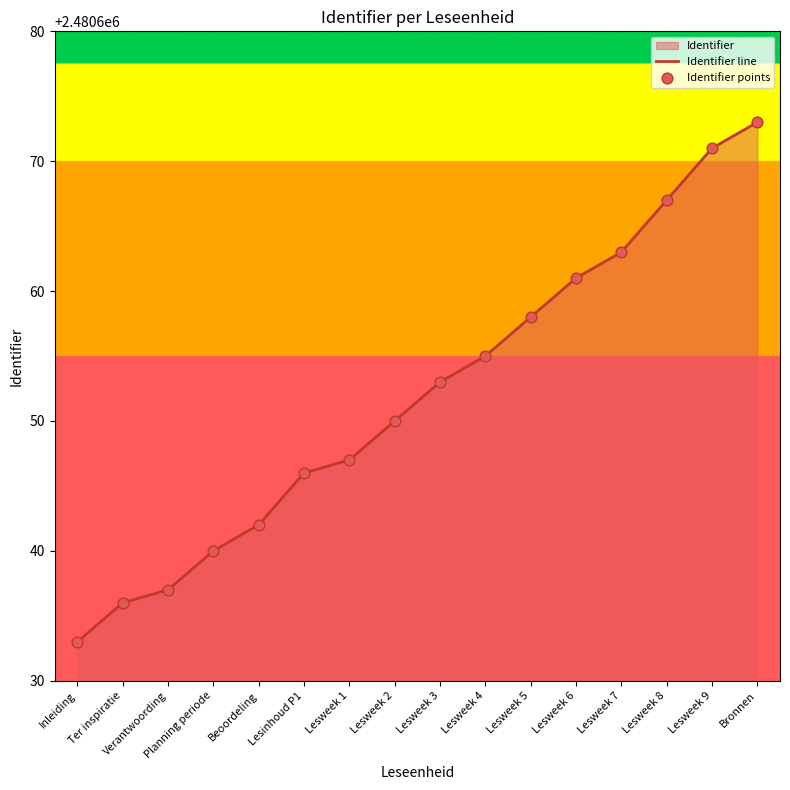

Which series reaches the minimum Y coordinate?

Identifier line